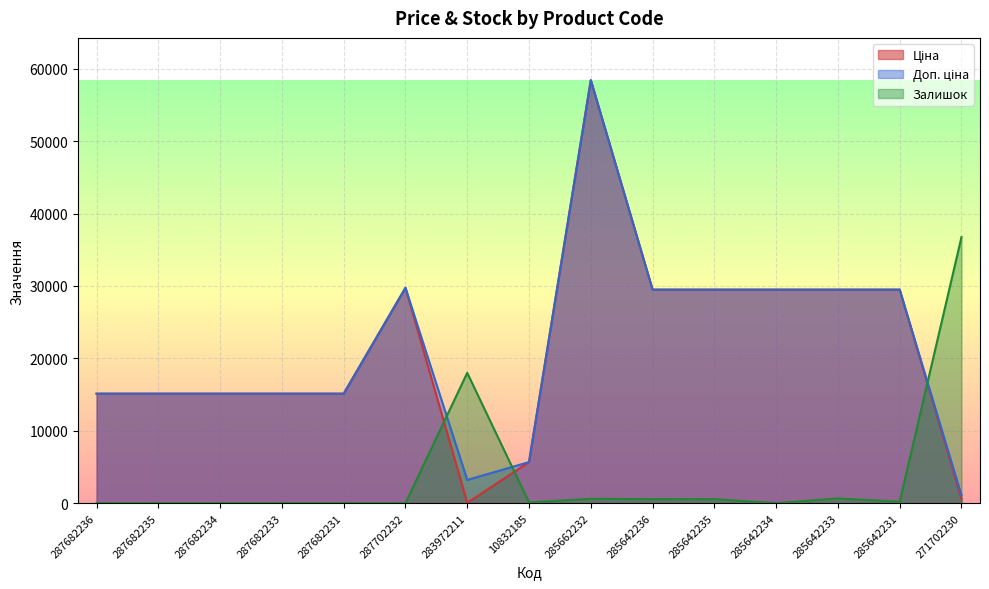

The value of Доп. ціна at 287682234 is 15120.0. True or false?

True